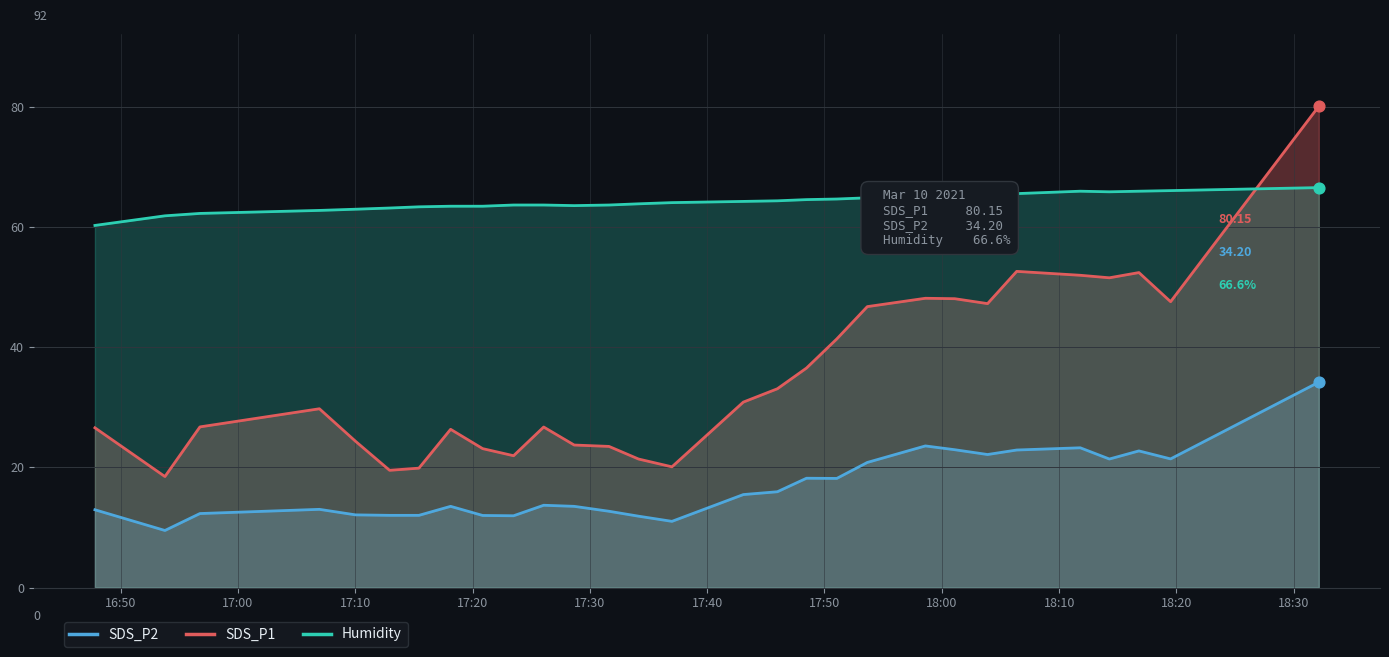

Which series has the widest spread of Y values?

SDS_P1